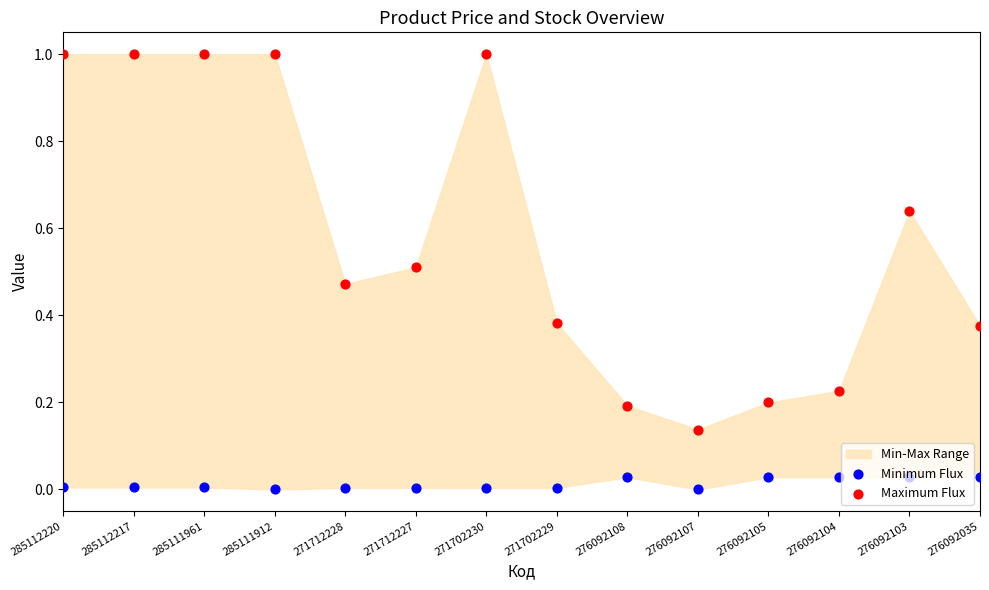

Which series has the largest total across all categories?

Maximum Flux